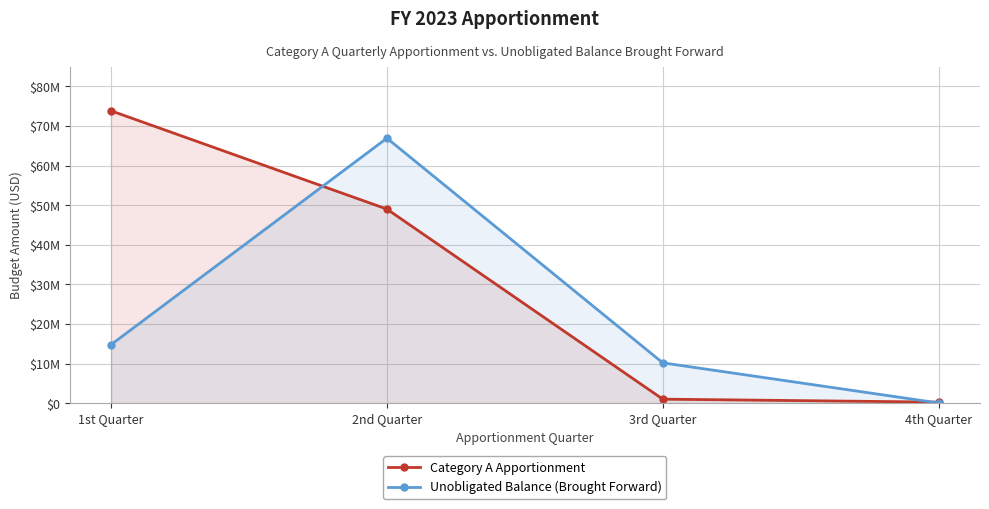

The Unobligated Balance (Brought Forward) series shows 10171898 at 3rd Quarter. True or false?

True